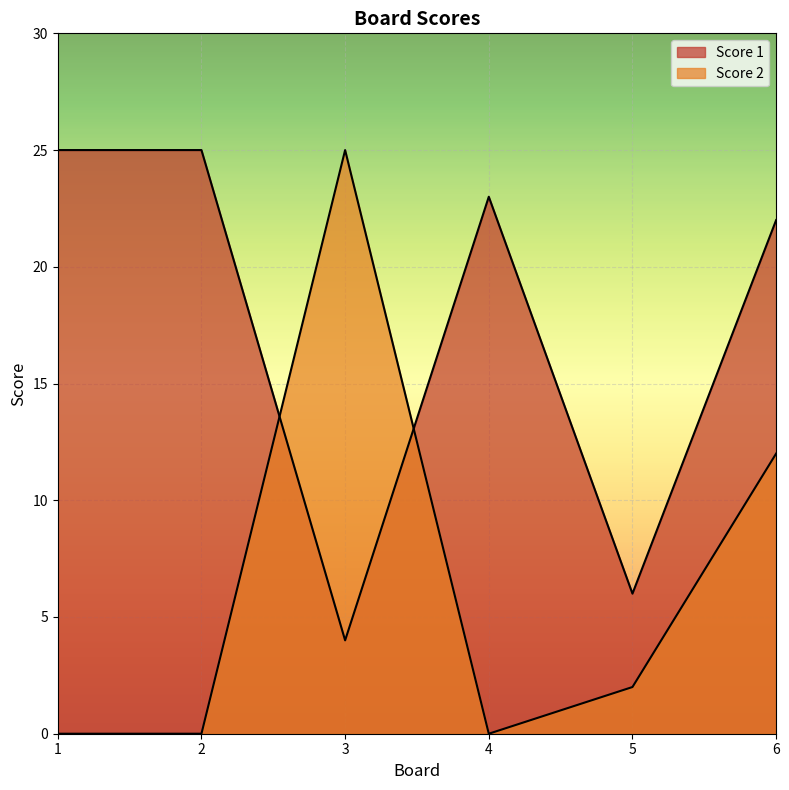

At how many categories does at least one series exceed 8?

5